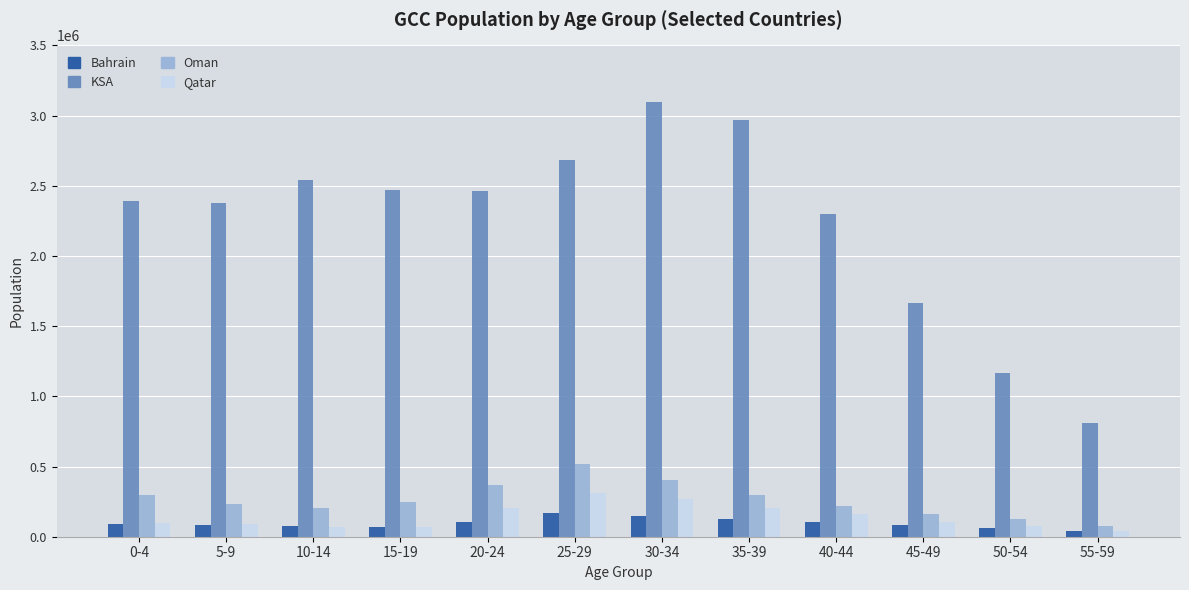

Does the chart contain stacked bars?

No